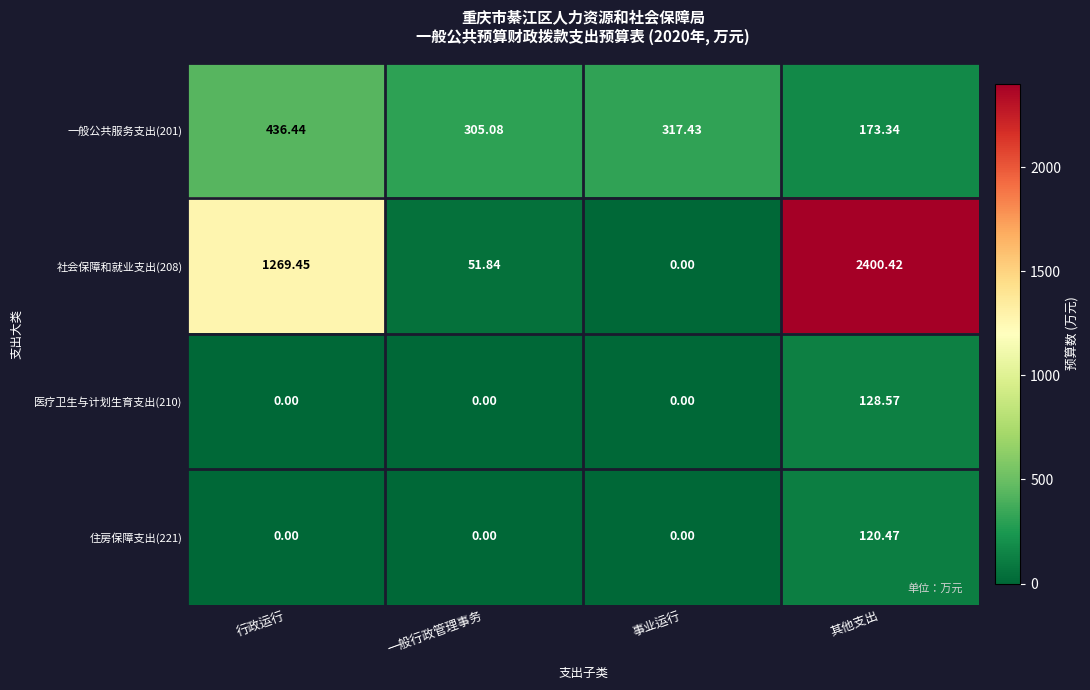

Which category has the highest value in the 医疗卫生与计划生育支出(210) series?

其他支出